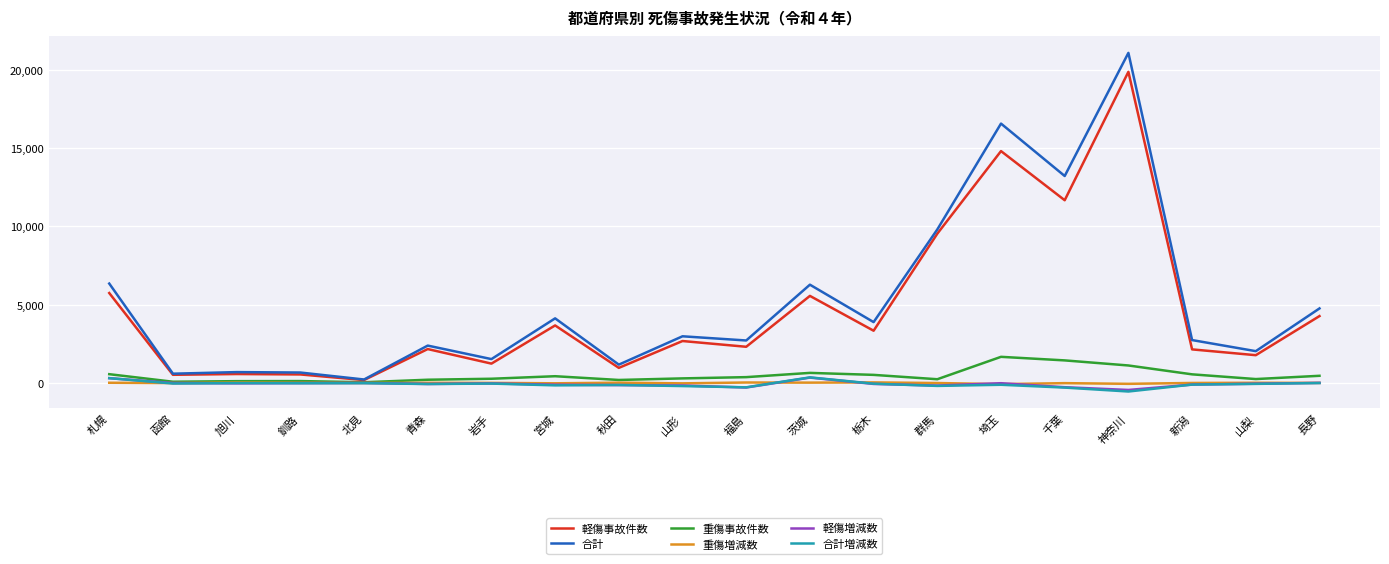

What is the average value of the 合計 series?

5182